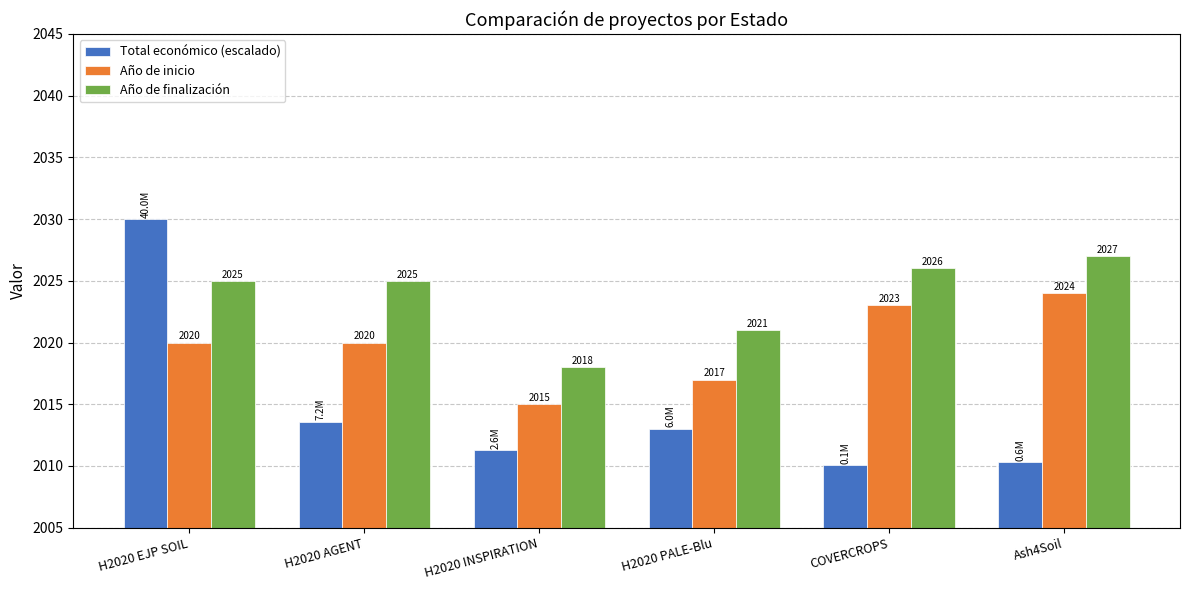

Rank the series at H2020 EJP SOIL from lowest to highest value.

Año de inicio, Año de finalización, Total económico (escalado)